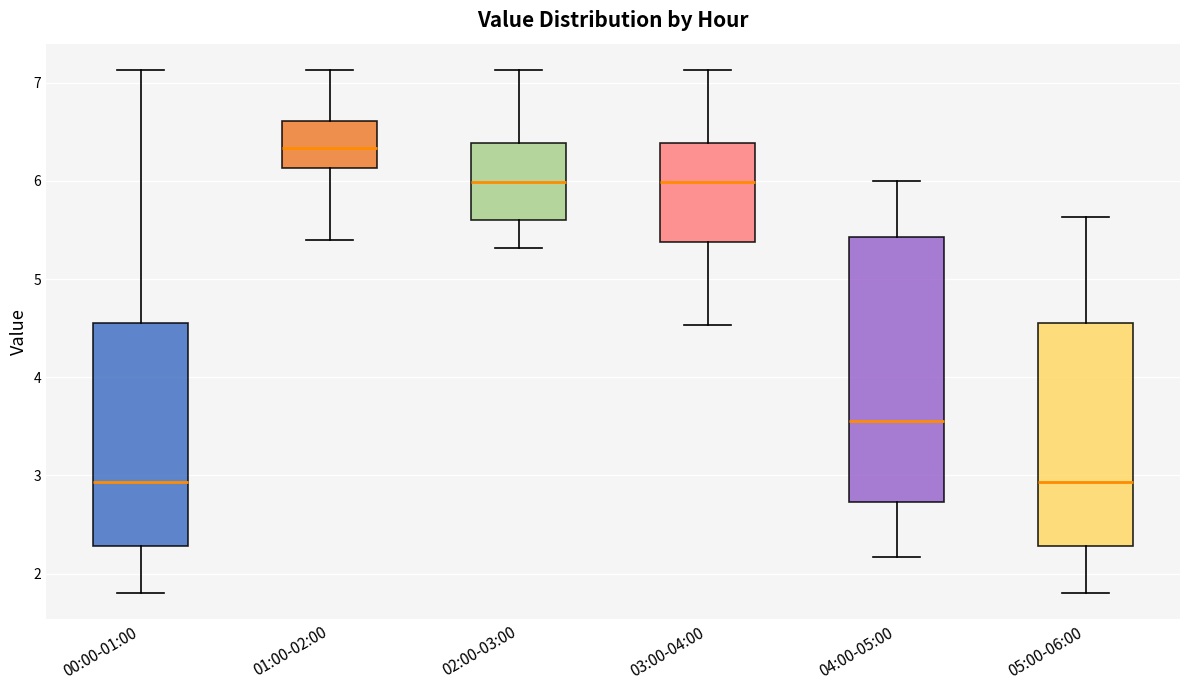

Reading left to right, transcribe this box plot: for each box, give where its median line is, the range the box spans, and where its two whiskers end, as read against the y-axis. The values are not printed on the chart, so give them approximately, as read against the axis.

00:00-01:00: median 2.9, box 2.3 to 4.5, whiskers 1.8 to 7.1
01:00-02:00: median 6.3, box 6.1 to 6.6, whiskers 5.4 to 7.1
02:00-03:00: median 6.0, box 5.6 to 6.4, whiskers 5.3 to 7.1
03:00-04:00: median 6.0, box 5.4 to 6.4, whiskers 4.5 to 7.1
04:00-05:00: median 3.6, box 2.7 to 5.4, whiskers 2.2 to 6.0
05:00-06:00: median 2.9, box 2.3 to 4.5, whiskers 1.8 to 5.6